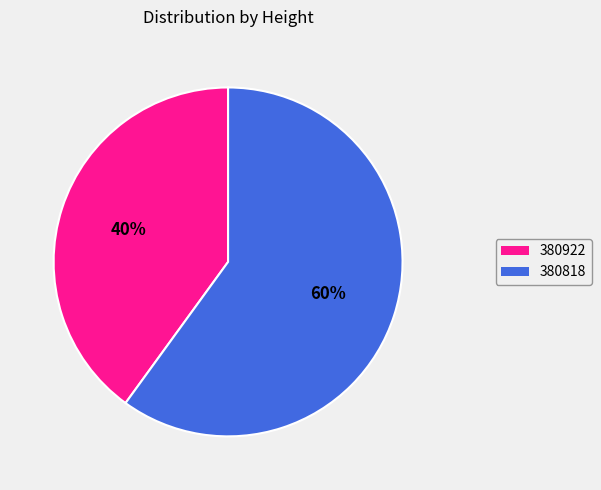

To the nearest percent, what is the combined percentage of 380818 and 380922?

100%